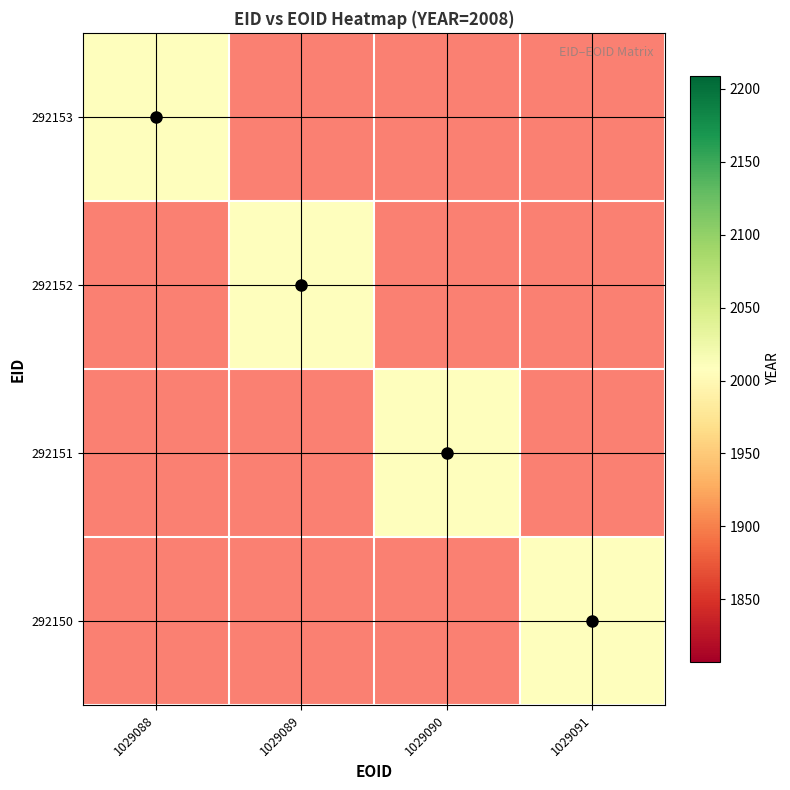

What is the total value across all series at 1029090?

2008